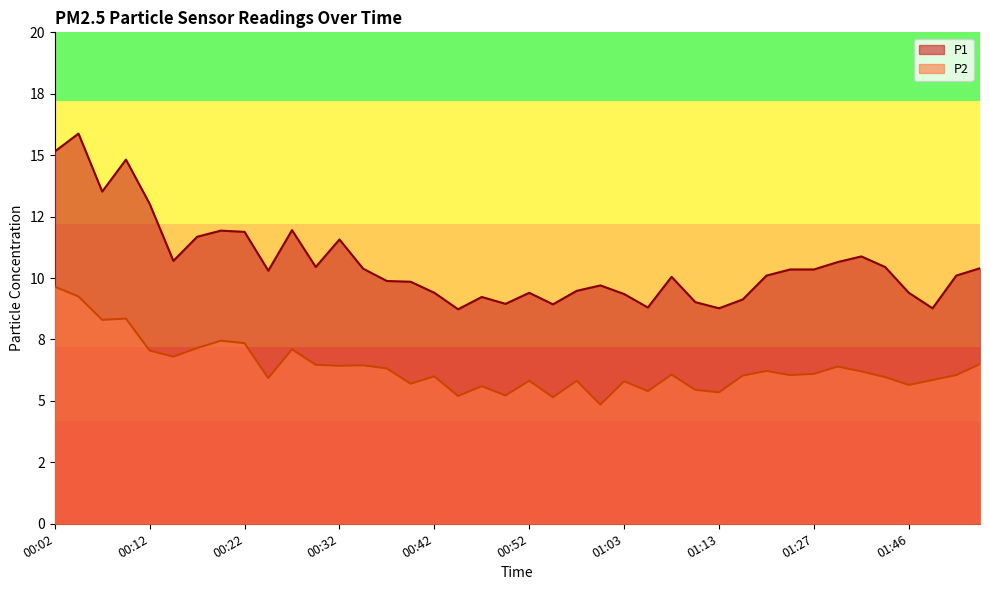

Reading right to left, what are all the values shown in this chart?

P1: 10.4	10.1	8.8	9.4	10.4	10.9	10.7	10.3	10.3	10.1	9.1	8.8	9.0	10.1	8.8	9.3	9.7	9.5	8.9	9.4	8.9	9.2	8.7	9.4	9.8	9.9	10.4	11.6	10.4	11.9	10.3	11.9	11.9	11.7	10.7	13.0	14.8	13.5	15.9	15.2
P2: 6.5	6.0	5.8	5.7	6.0	6.2	6.4	6.1	6.0	6.2	6.0	5.3	5.5	6.1	5.4	5.8	4.8	5.8	5.2	5.8	5.2	5.6	5.2	6.0	5.7	6.3	6.5	6.4	6.5	7.1	5.9	7.3	7.5	7.2	6.8	7.0	8.3	8.3	9.2	9.7